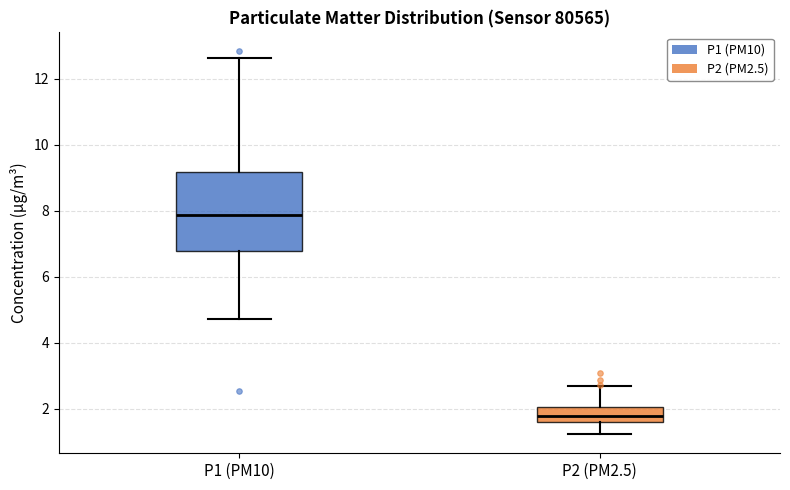

Which box's median line is the lowest?

P2 (PM2.5)